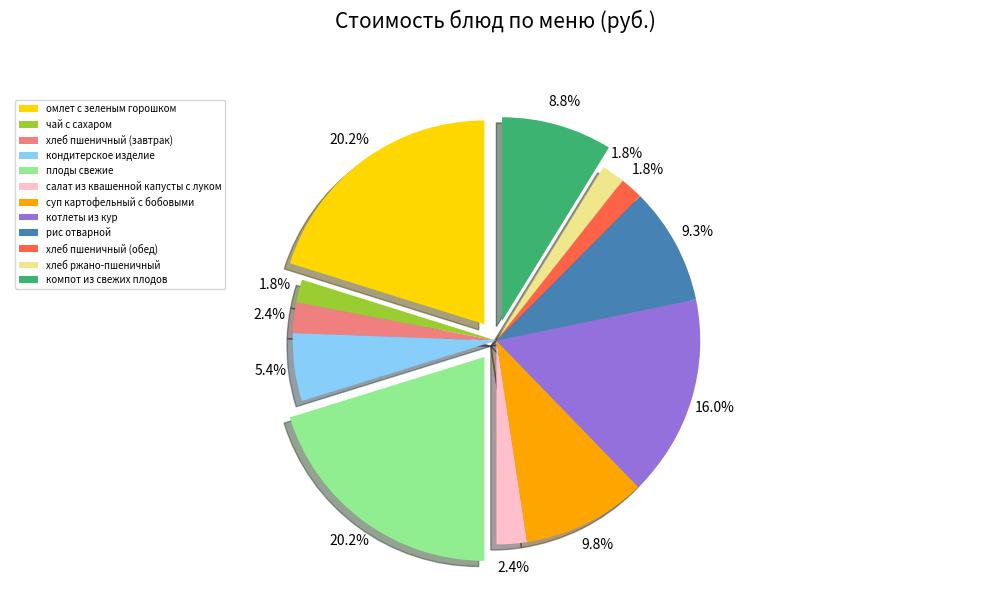

How many segments does this pie chart have?

12